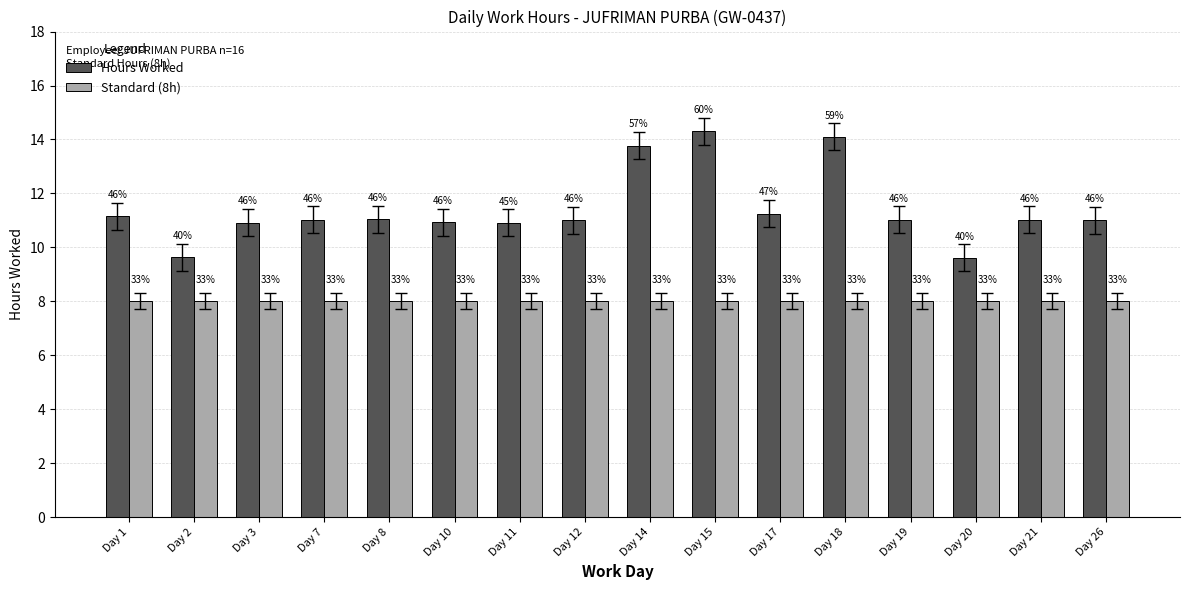

Which label corresponds to the smallest value in the chart?

Day 1